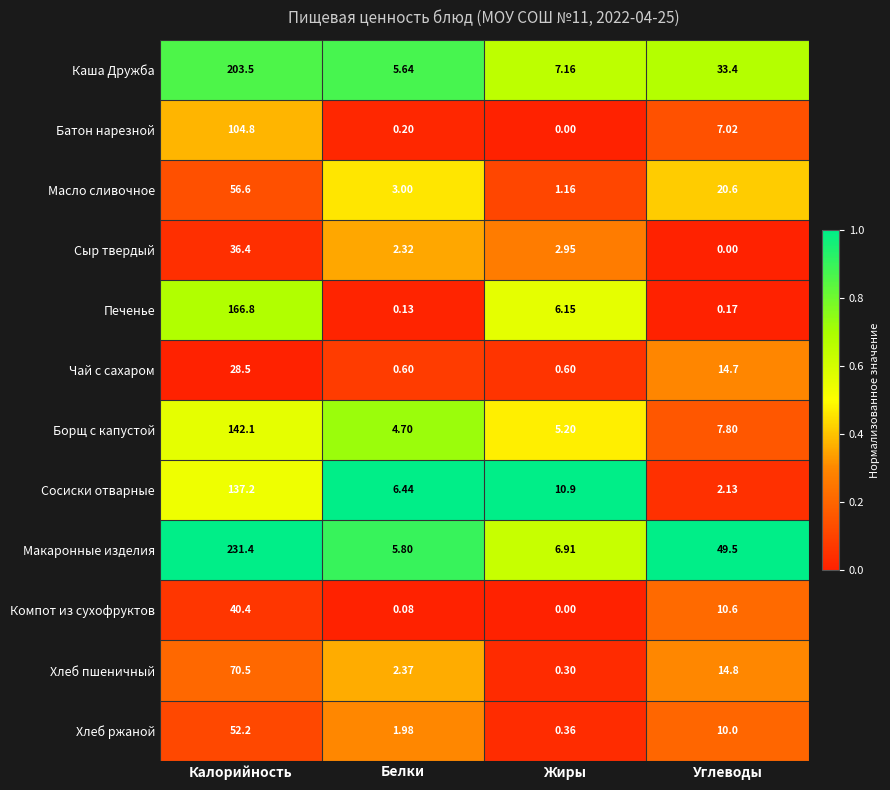

At which label is Сосиски отварные closest to 69?

Жиры